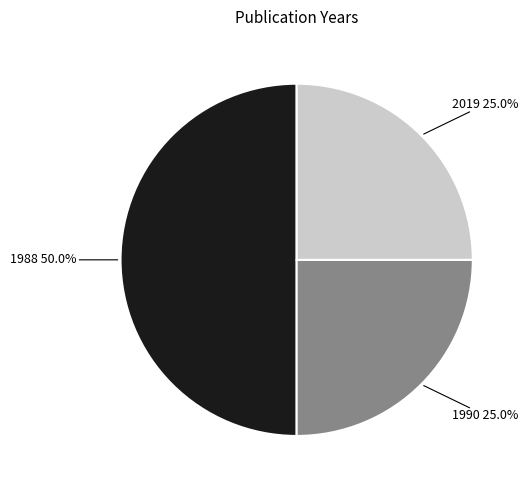

What percentage is NOT represented by 1990?

75.0%